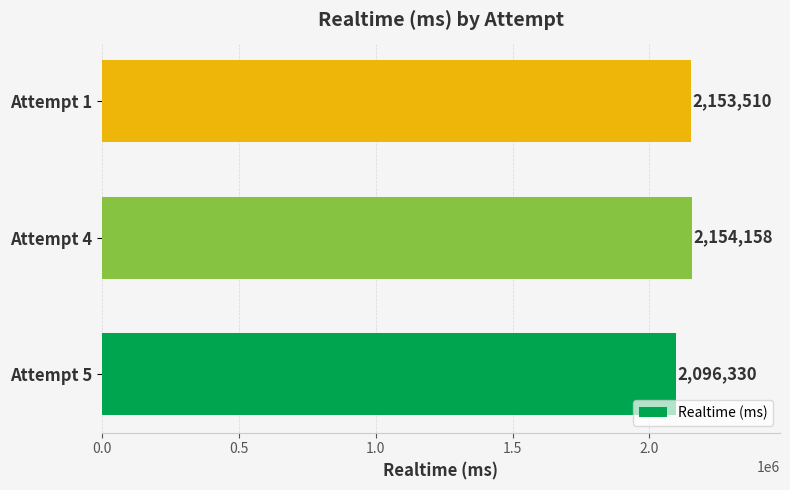

What is the maximum value shown in the chart?

2154158